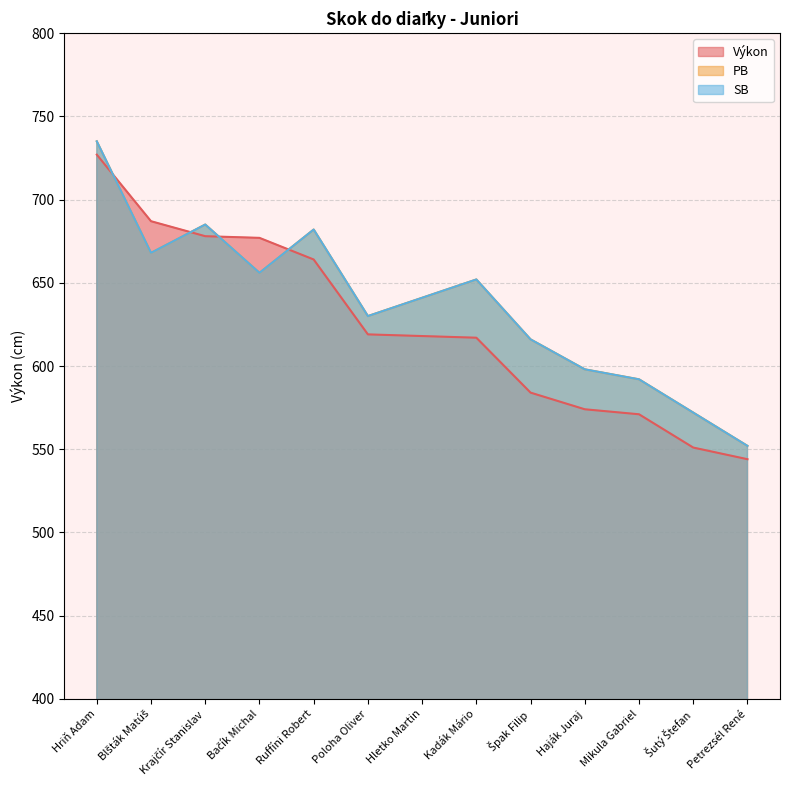

What is the smallest value displayed?

544